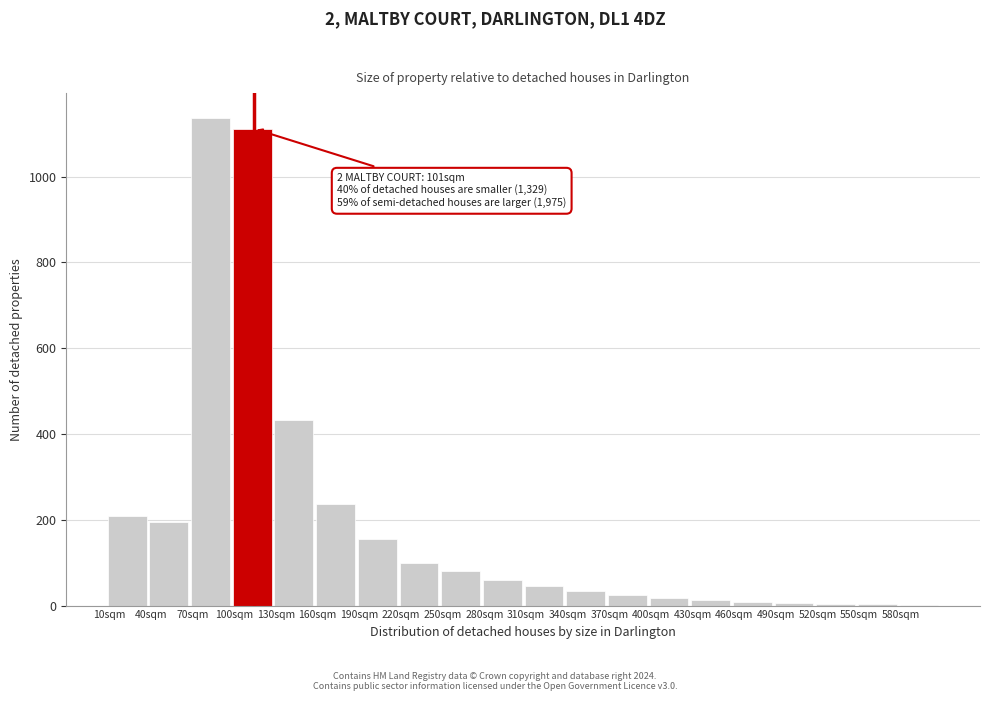

What is the change in value from 70sqm to 340sqm?

-1103